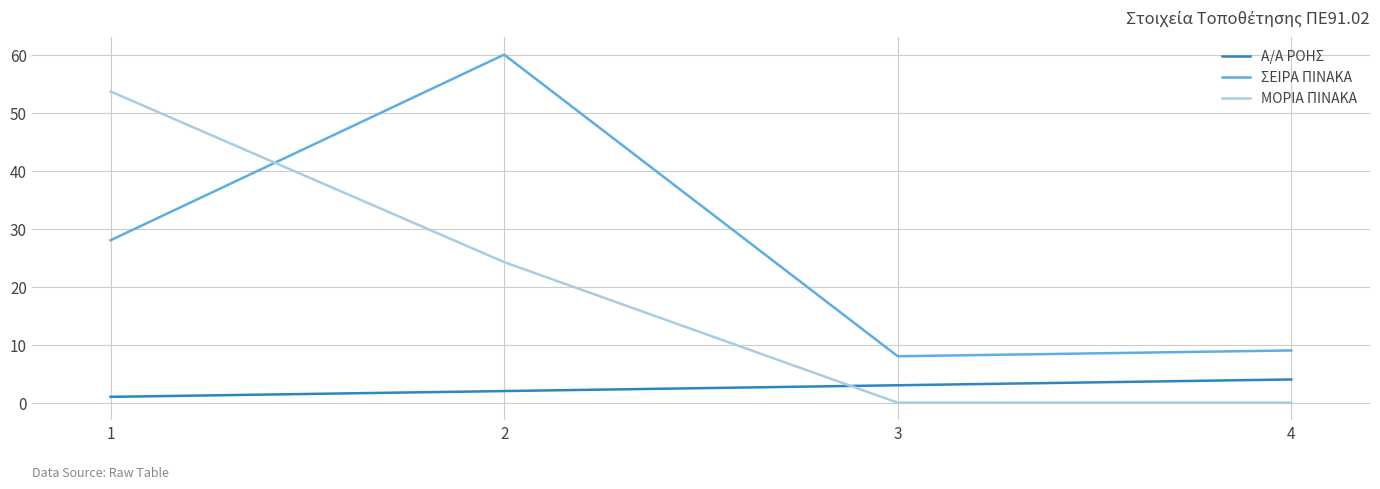

What is the average value of the ΜΟΡΙΑ ΠΙΝΑΚΑ series?

19.5